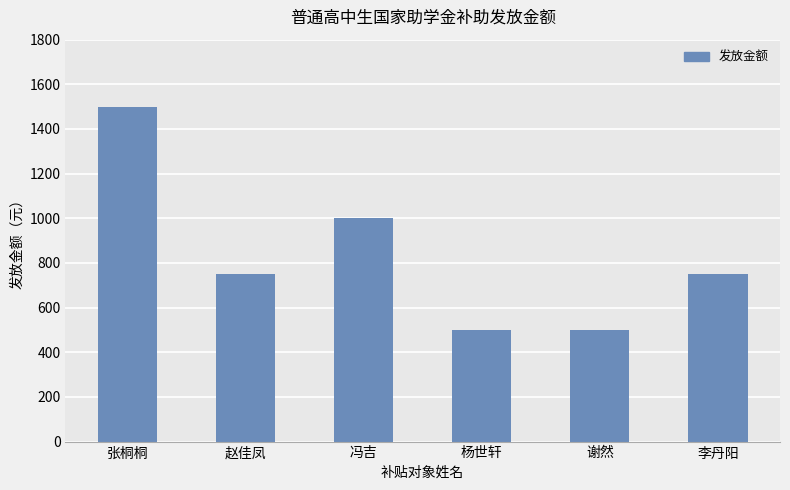

Reading left to right, transcribe all the data shown in this chart.

张桐桐=1500	赵佳凤=750	冯吉=1000	杨世轩=500	谢然=500	李丹阳=750